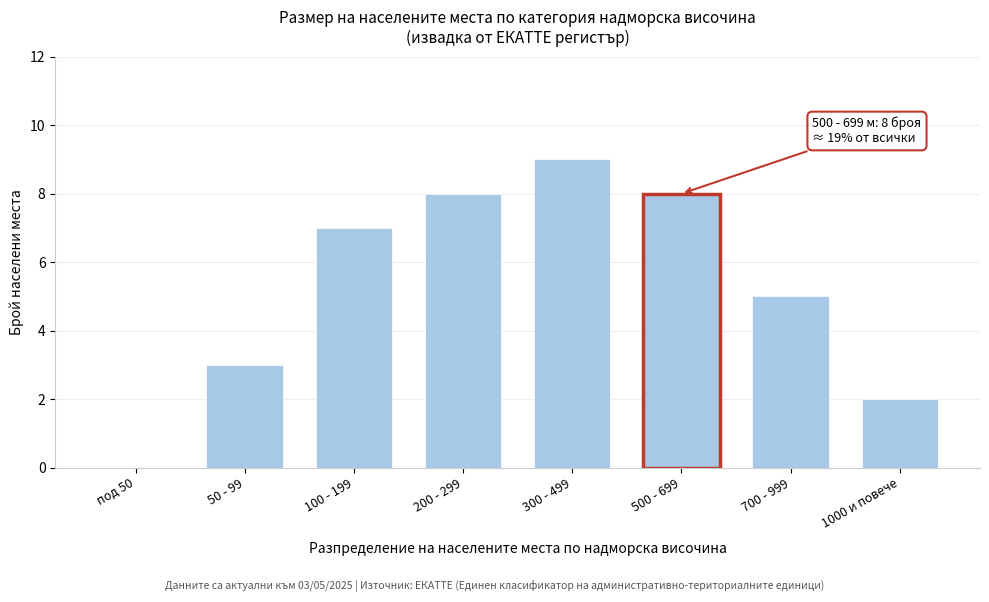

Reading right to left, list all the values displayed in this chart.

1000 и повече=2	700 - 999=5	500 - 699=8	300 - 499=9	200 - 299=8	100 - 199=7	50 - 99=3	под 50=0